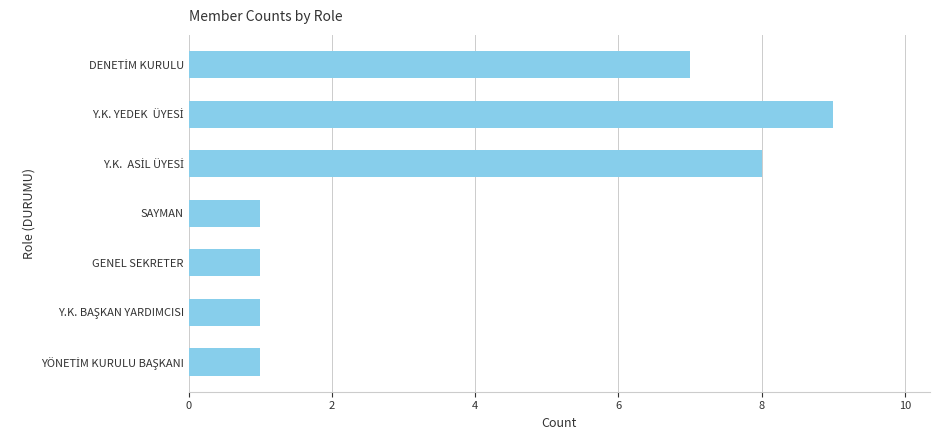

What is the greatest value displayed?

9